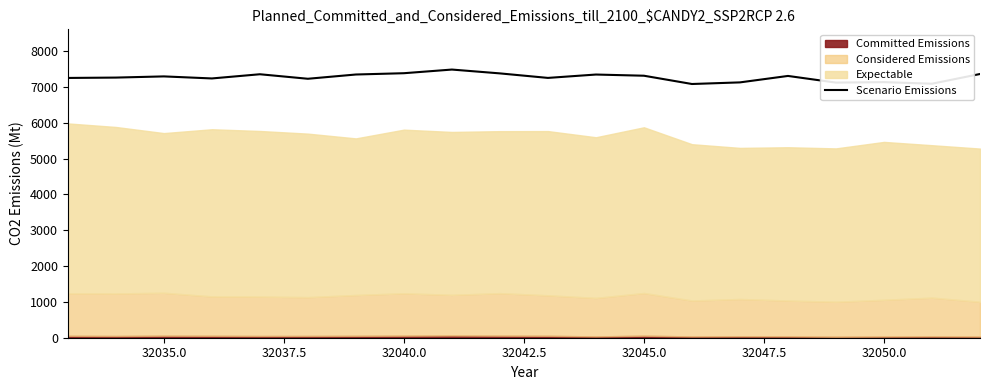

The value of Scenario Emissions at 32040.0 is 7381. True or false?

True